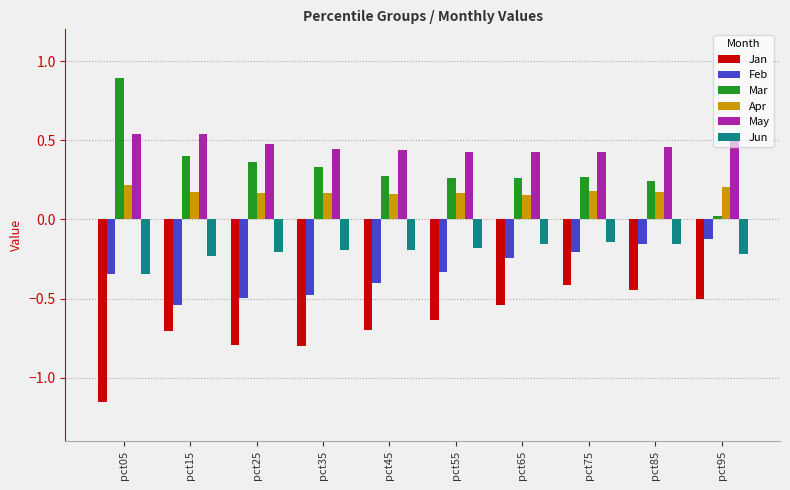

Does the chart contain stacked bars?

No